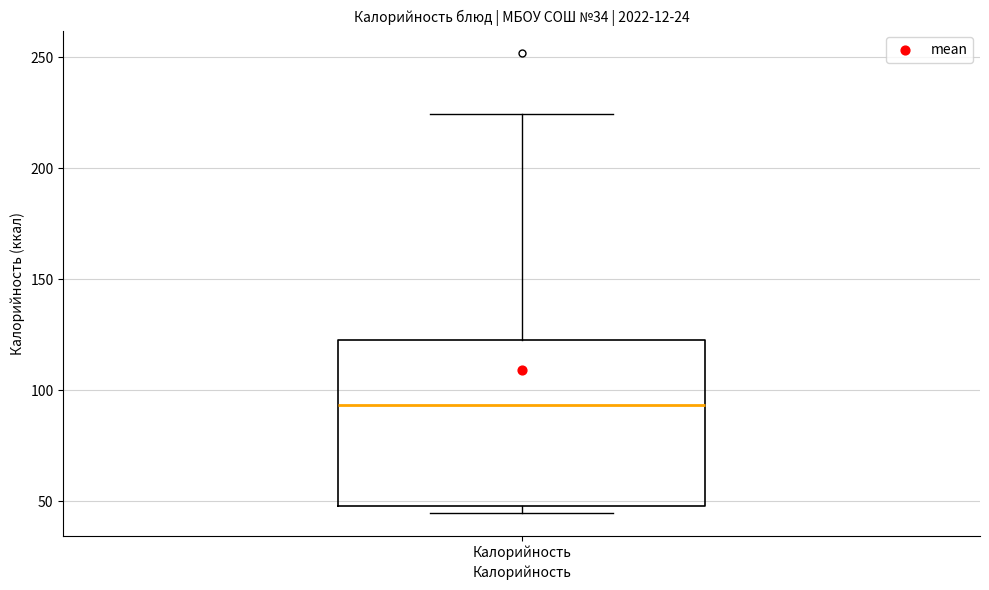

Read this box plot against the y-axis: the position of the median line, the range covered by the box, and the ends of both whiskers. The values are not printed on the chart, so give them approximately, as read against the axis.

median 95, box 50 to 125, whiskers 45 to 225